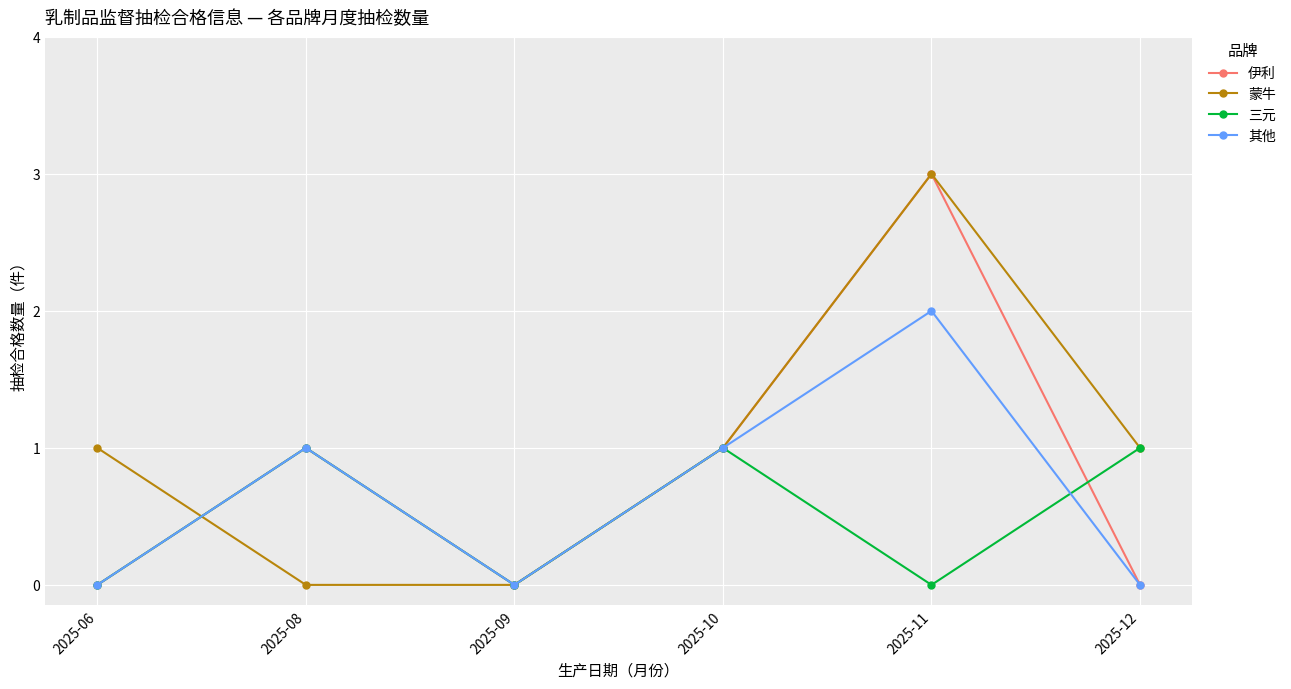

At which category is the sum across all series the highest?

2025-11